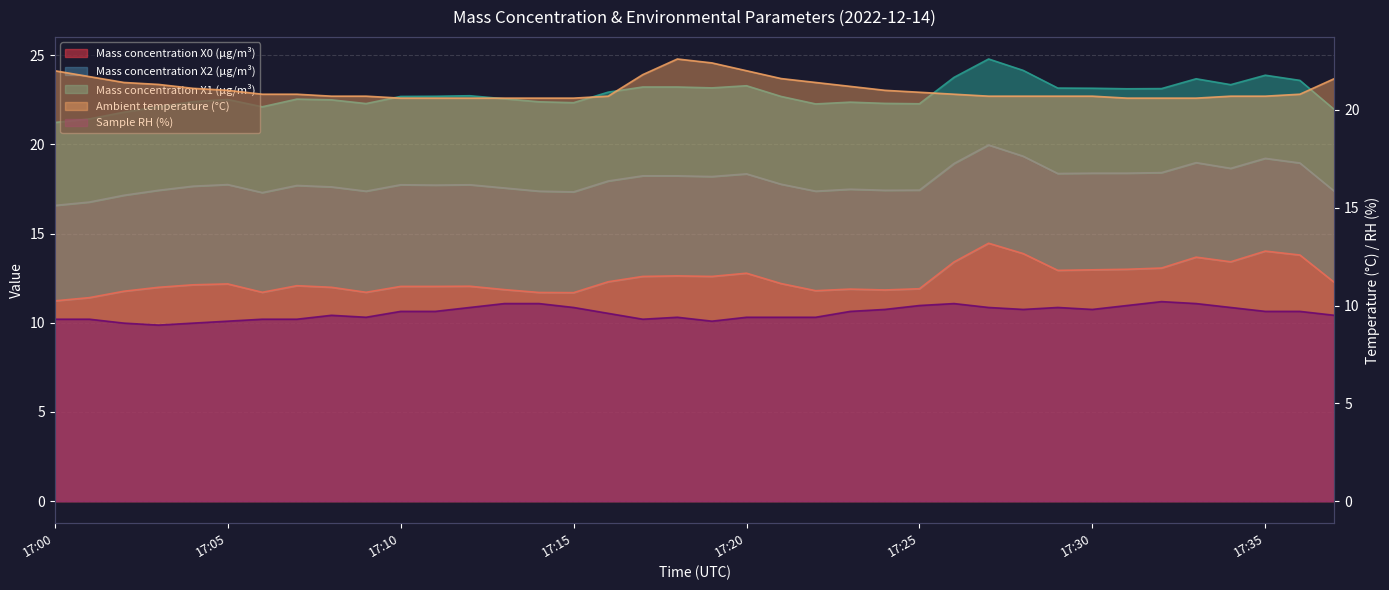

What is the greatest value displayed?

22.6